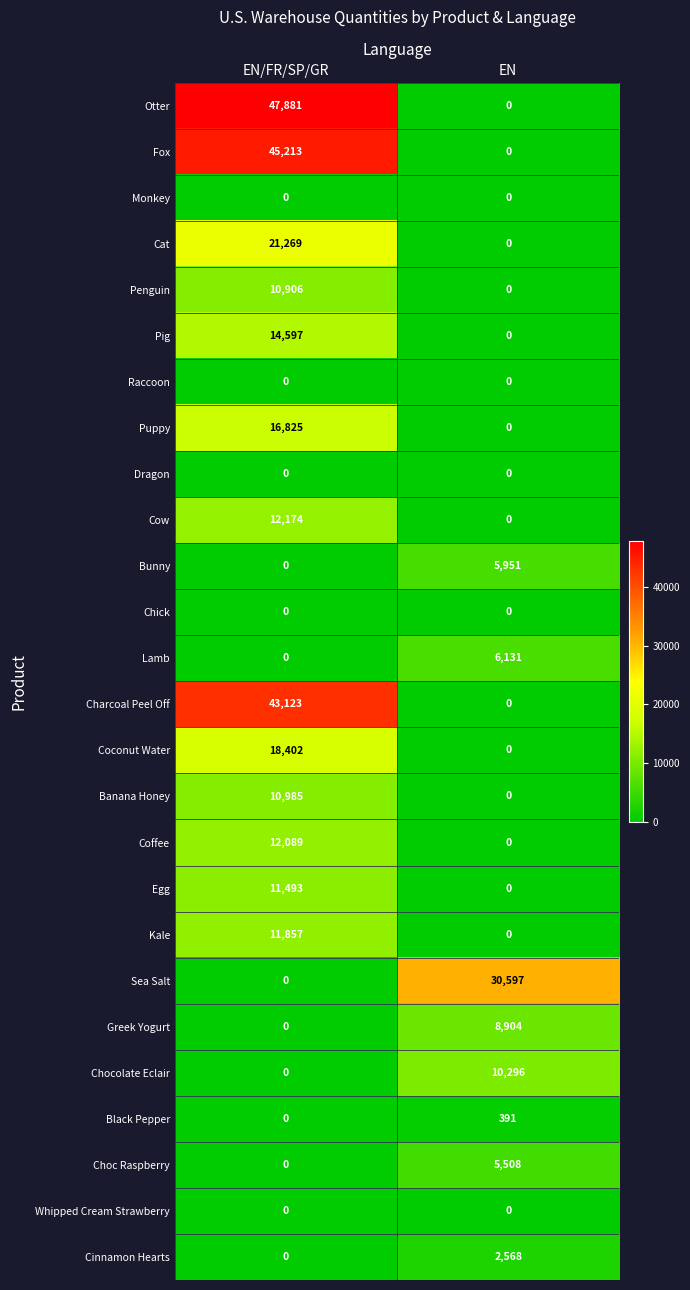

Read the Fox value at EN/FR/SP/GR.

45213